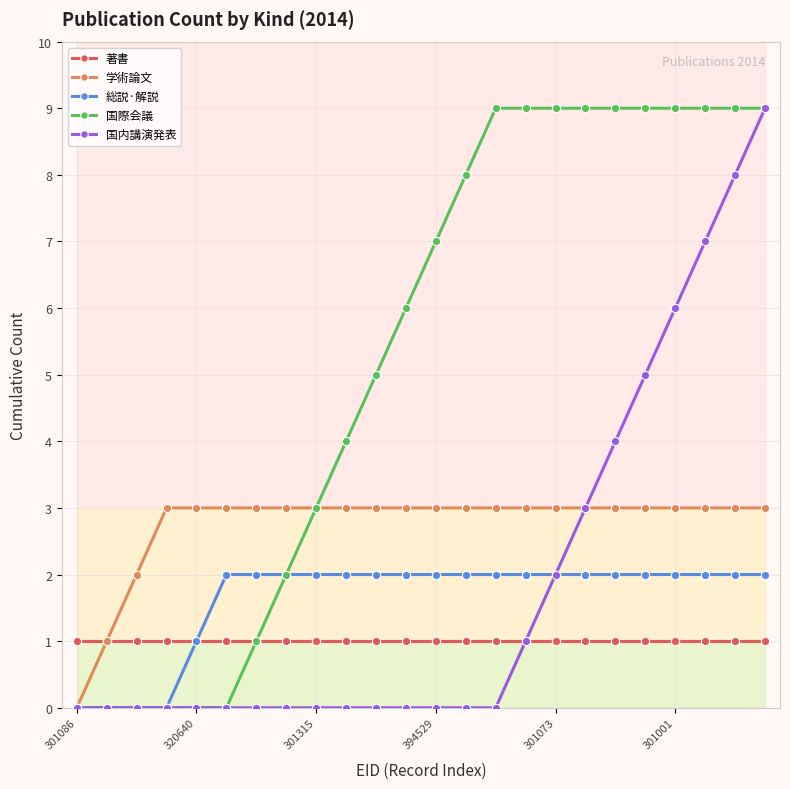

Is the value of 学術論文 at 14 greater than the value of 総説·解説 at 11?

Yes